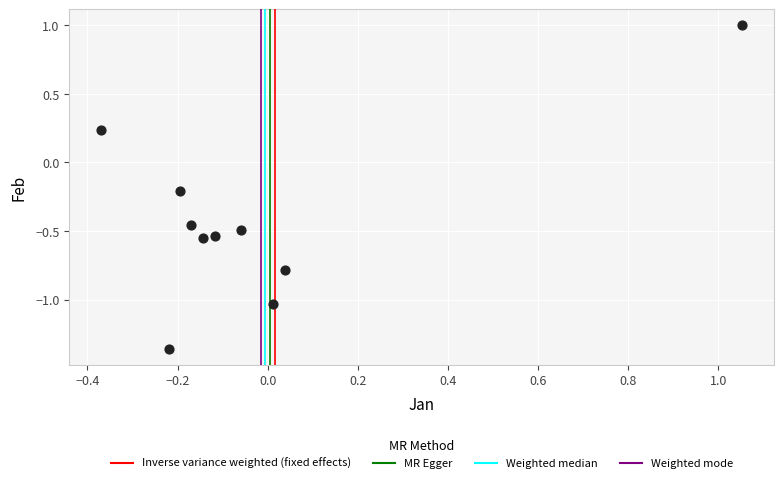

What is the range of X values (max minus min)?

1.4